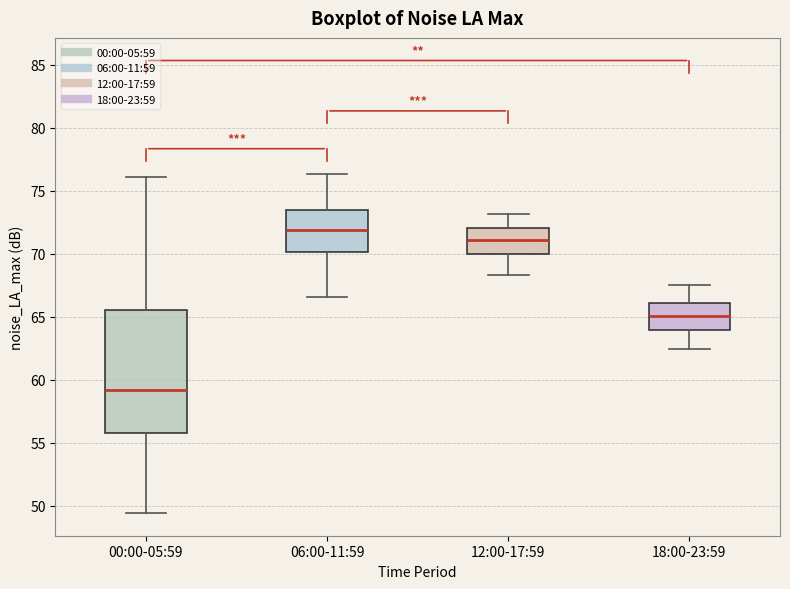

Reading left to right, read every box against the y-axis: the position of its median line, the range the box covers, and the ends of its whiskers. The values are not printed on the chart, so give them approximately, as read against the axis.

00:00-05:59: median 59.0, box 55.5 to 65.5, whiskers 49.5 to 76.0
06:00-11:59: median 72.0, box 70.0 to 73.5, whiskers 66.5 to 76.5
12:00-17:59: median 71.0, box 70.0 to 72.0, whiskers 68.5 to 73.0
18:00-23:59: median 65.0, box 64.0 to 66.0, whiskers 62.5 to 67.5